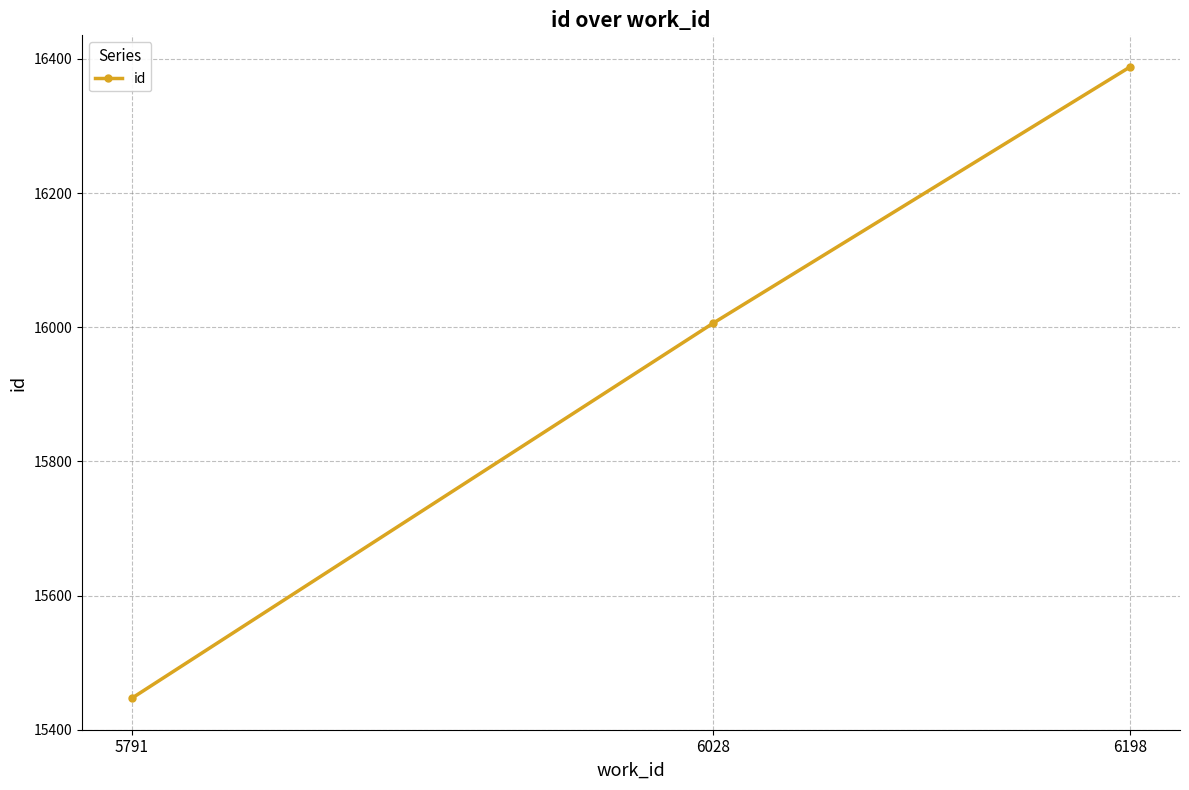

Reading left to right, what are all the values shown in this chart?

15447	16006	16388